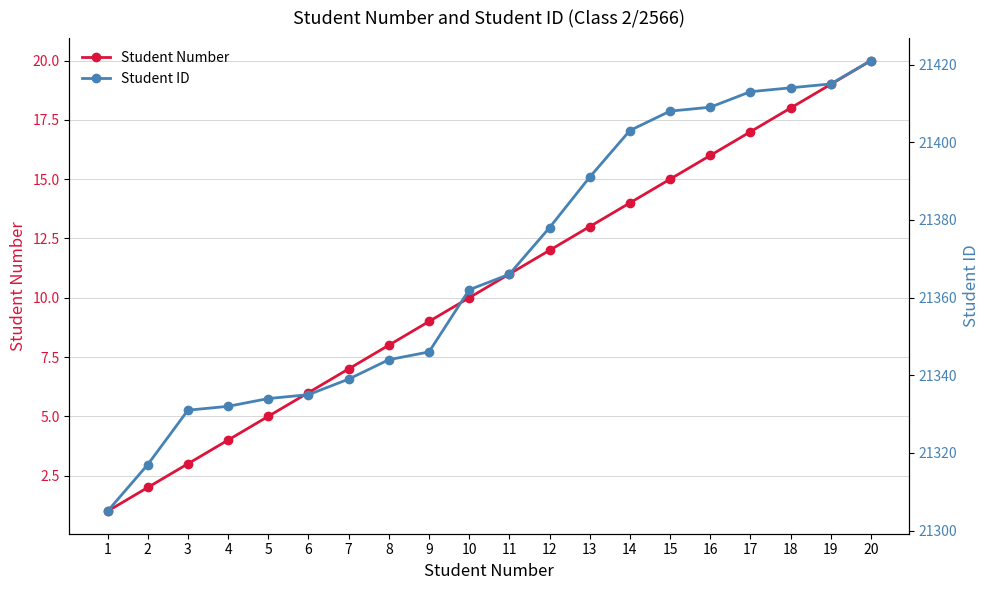

True or false: Student ID has a value of 21317 at 2.

True